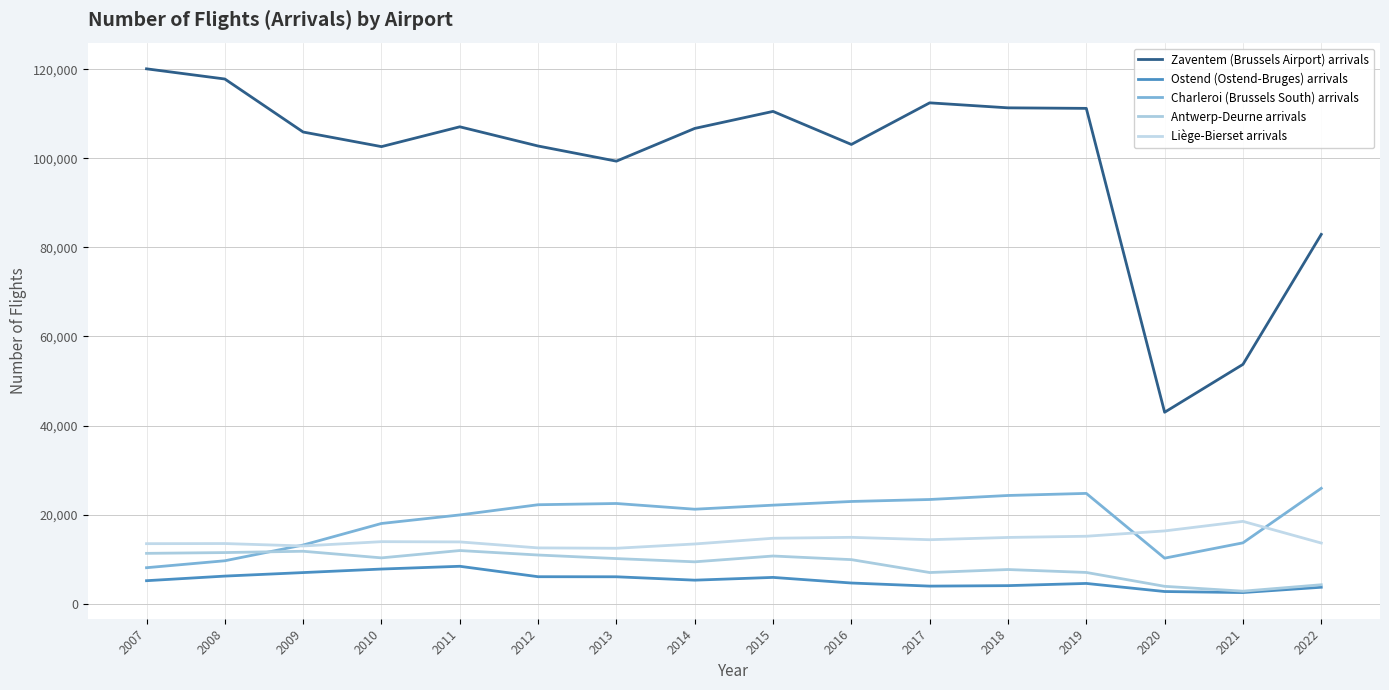

Which has a higher value, 2020 or 2011?

2011